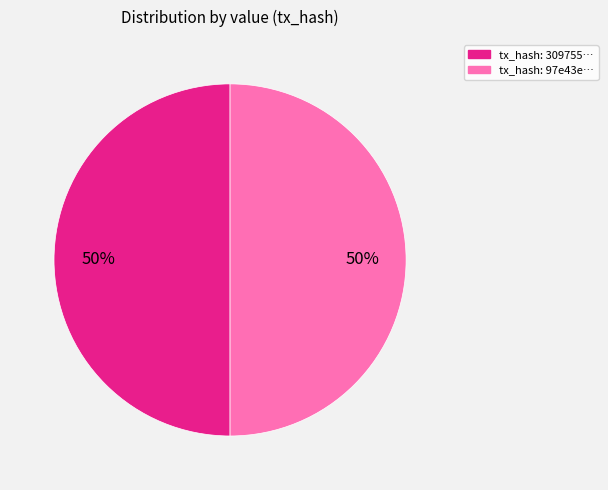

To the nearest percent, what is the average slice percentage?

50%